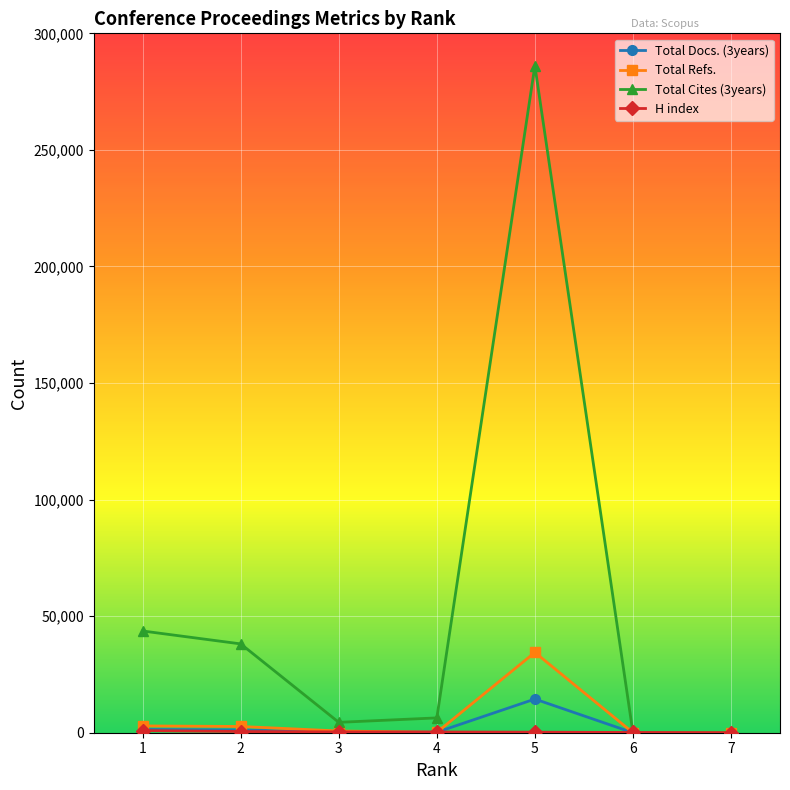

True or false: Total Cites (3years) has more than 0 interior local peaks.

True